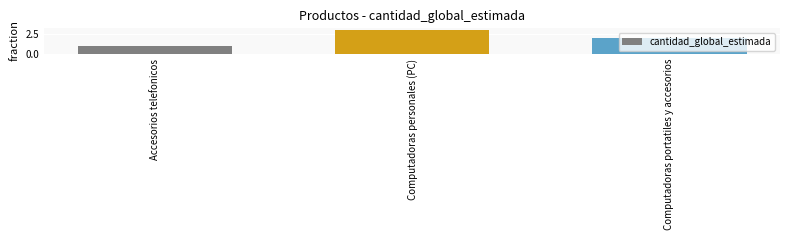

True or false: the data shows 2 at Computadoras portatiles y accesorios.

True